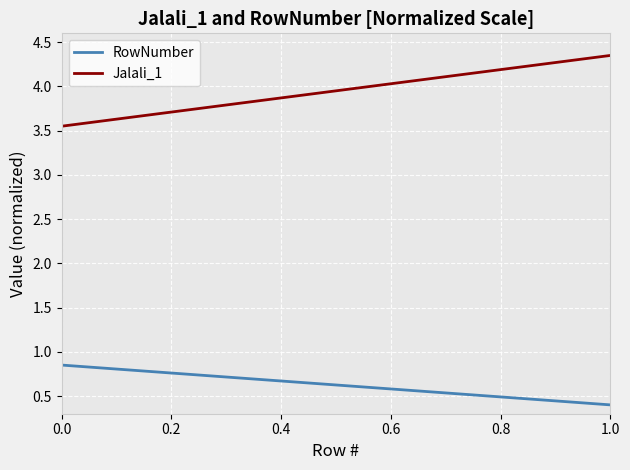

List the series in order of their overall mean, highest first.

Jalali_1, RowNumber